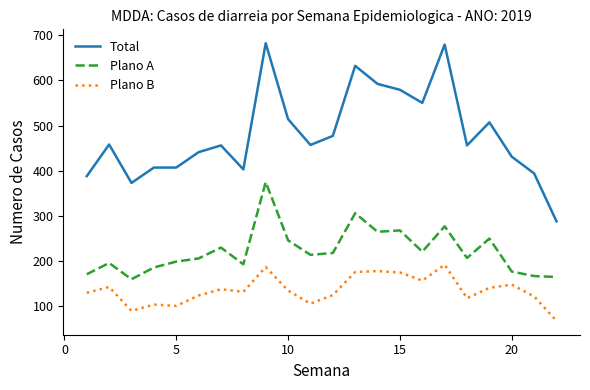

Which series has the largest total across all categories?

Total